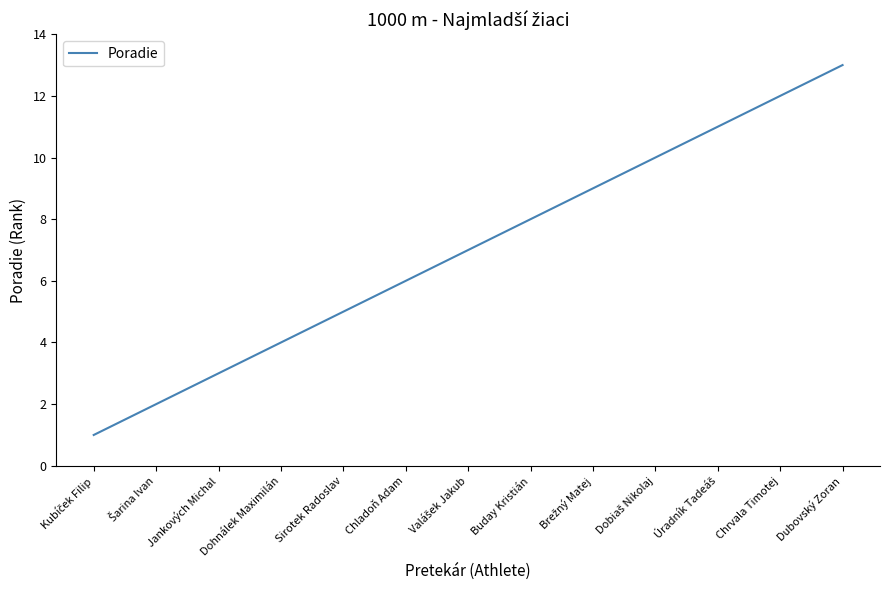

What is the greatest value displayed?

13